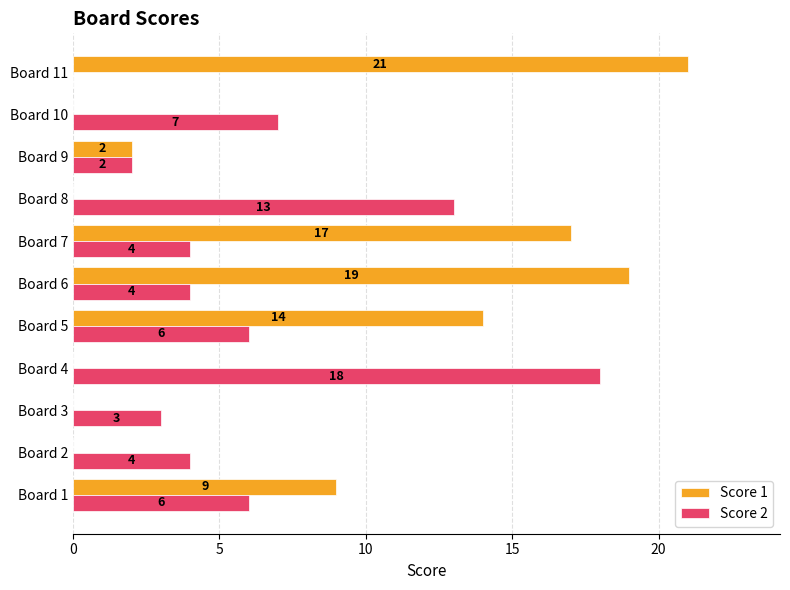

How many positive values does the Score 1 series have?

6